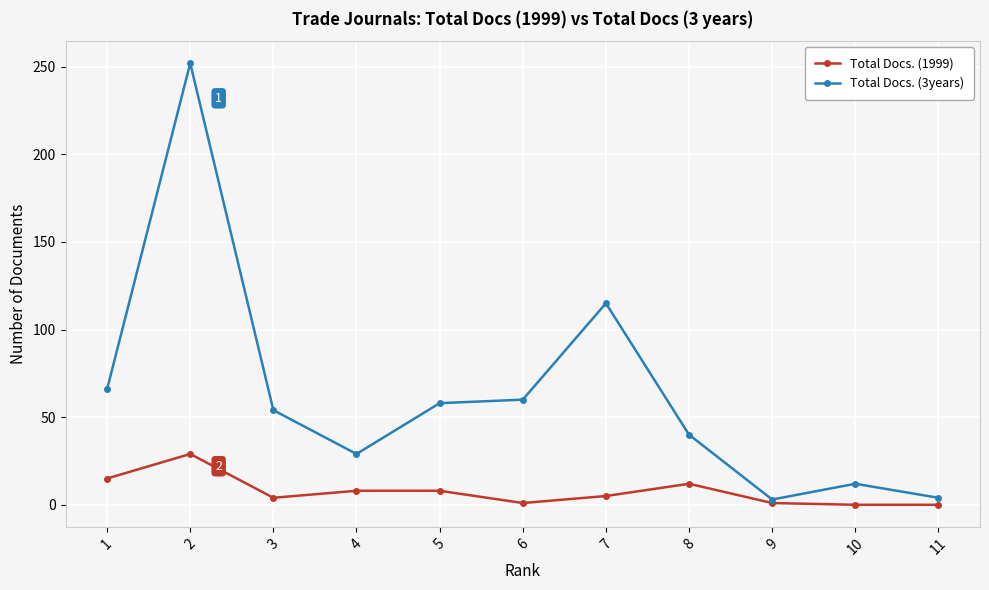

Which series has the widest spread of values?

Total Docs. (3years)